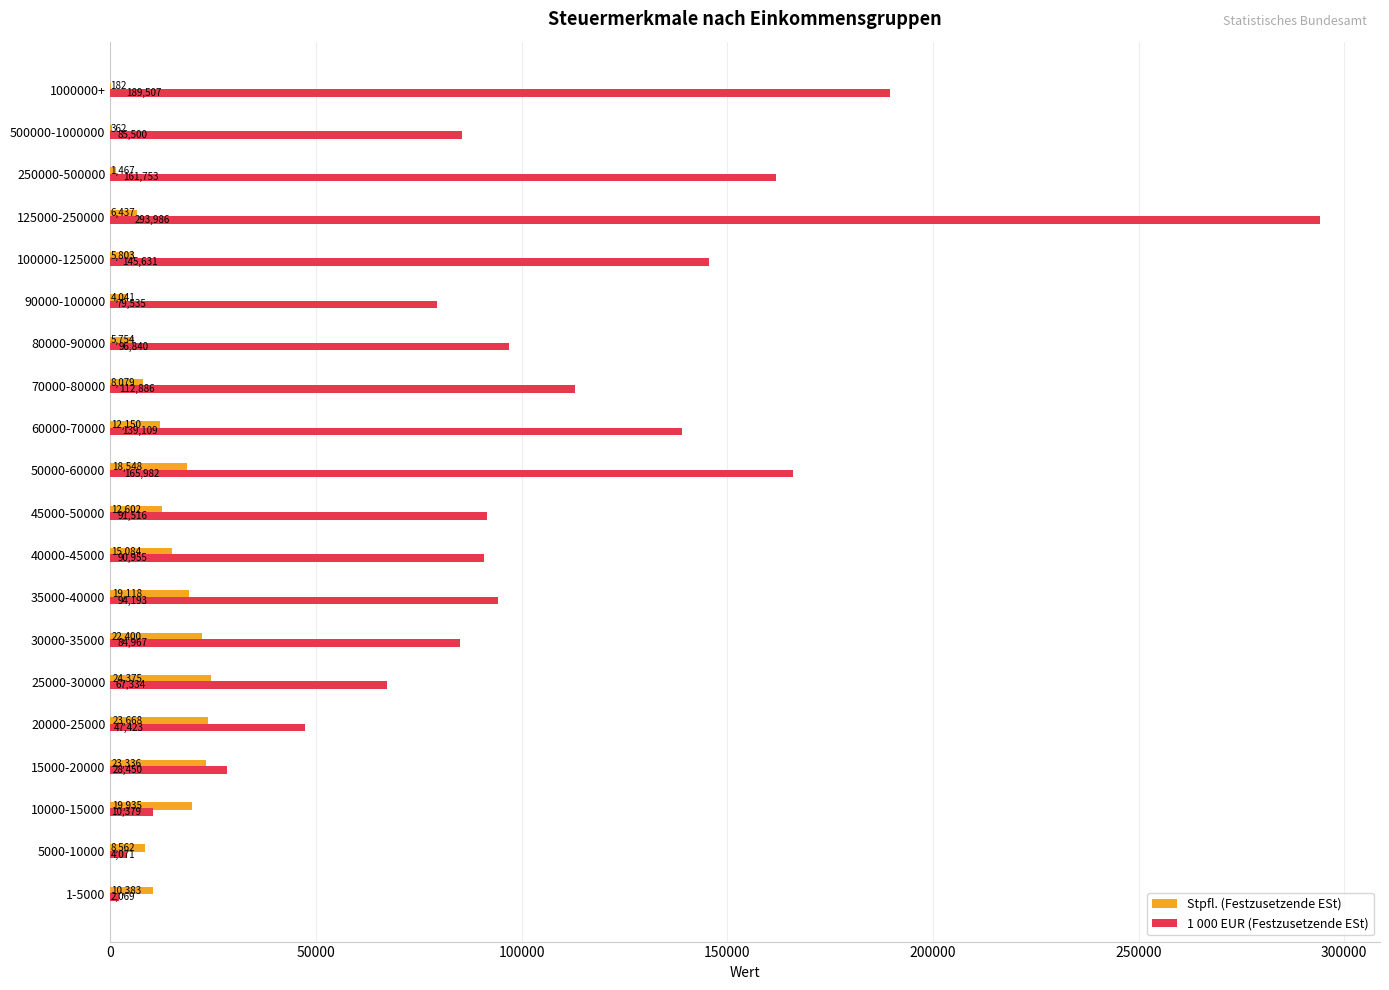

The 1 000 EUR (Festzusetzende ESt) series shows 128728 at 125000-250000. True or false?

False